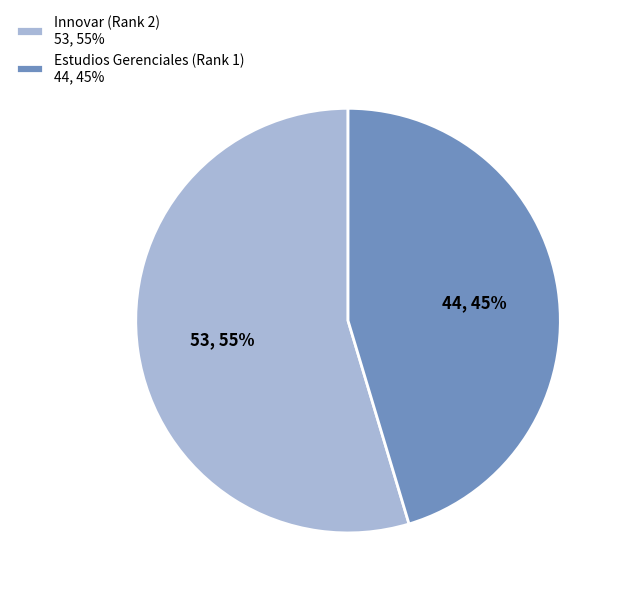

True or false: Estudios Gerenciales (Rank 1) accounts for 45% of the total.

True